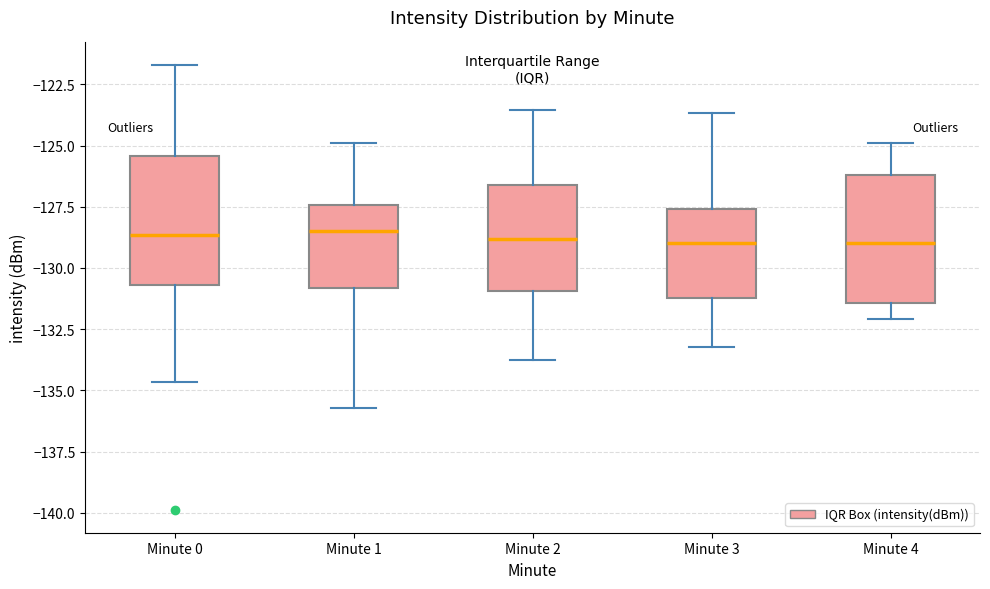

Reading left to right, transcribe this box plot: for each box, give where its median line is, the range the box spans, and where its two whiskers end, as read against the y-axis. The values are not printed on the chart, so give them approximately, as read against the axis.

Minute 0: median -128.5, box -130.5 to -125.5, whiskers -134.5 to -121.5
Minute 1: median -128.5, box -131.0 to -127.5, whiskers -135.5 to -125.0
Minute 2: median -129.0, box -131.0 to -126.5, whiskers -134.0 to -123.5
Minute 3: median -129.0, box -131.0 to -127.5, whiskers -133.0 to -123.5
Minute 4: median -129.0, box -131.5 to -126.0, whiskers -132.0 to -125.0